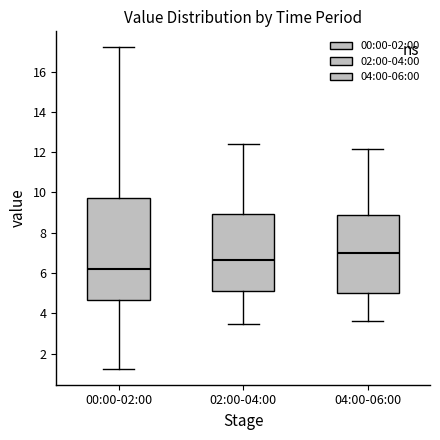

Reading left to right, transcribe this box plot: for each box, give where its median line is, the range the box spans, and where its two whiskers end, as read against the y-axis. The values are not printed on the chart, so give them approximately, as read against the axis.

00:00-02:00: median 6.2, box 4.6 to 9.8, whiskers 1.2 to 17.2
02:00-04:00: median 6.6, box 5.2 to 9.0, whiskers 3.4 to 12.4
04:00-06:00: median 7.0, box 5.0 to 8.8, whiskers 3.6 to 12.2